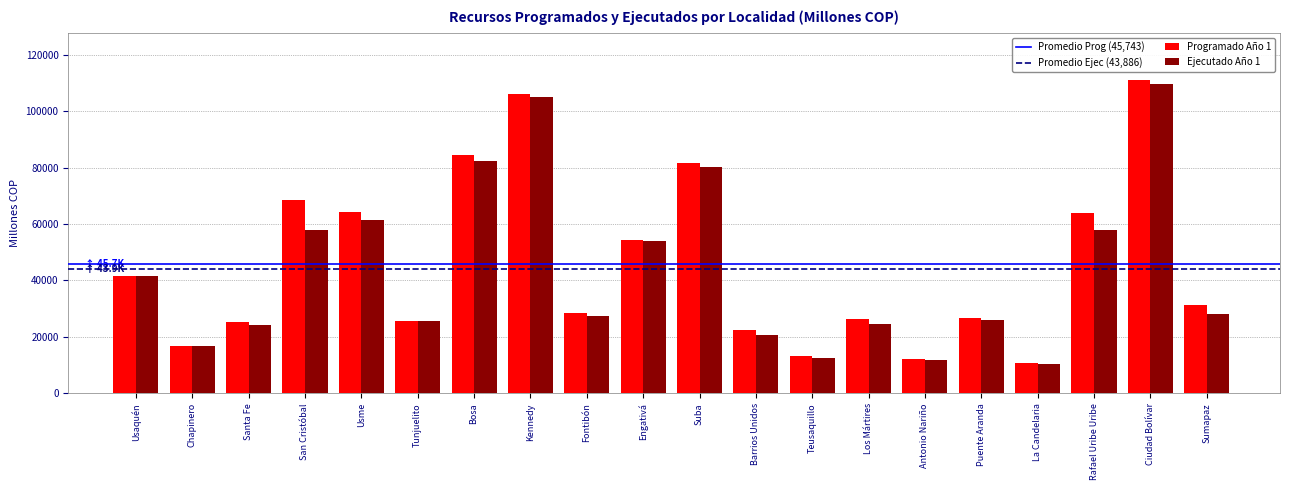

At which category is the sum across all series the highest?

Ciudad Bolívar